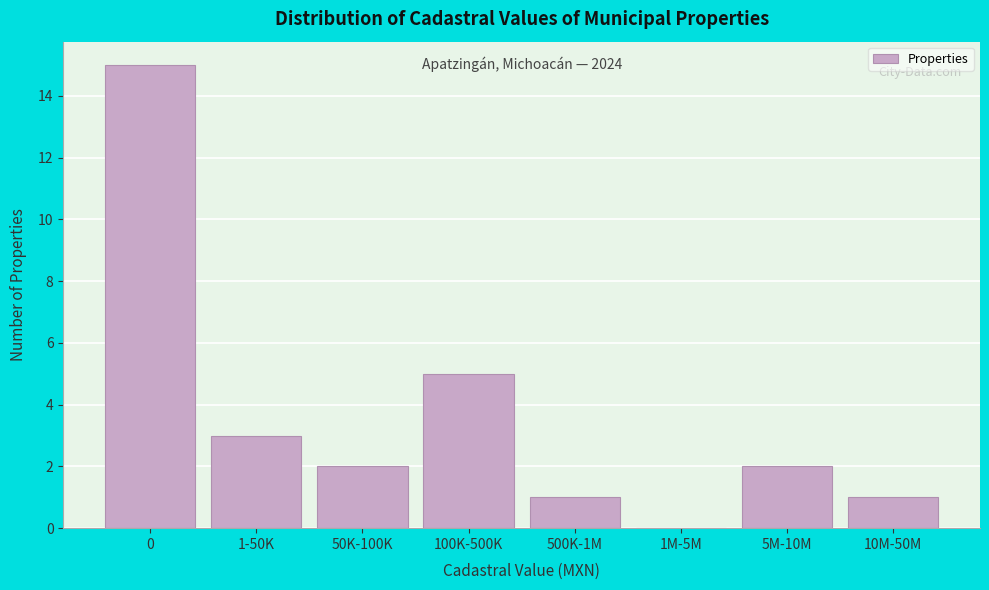

Reading left to right, what are all the values shown in this chart?

0=15	1-50K=3	50K-100K=2	100K-500K=5	500K-1M=1	1M-5M=0	5M-10M=2	10M-50M=1